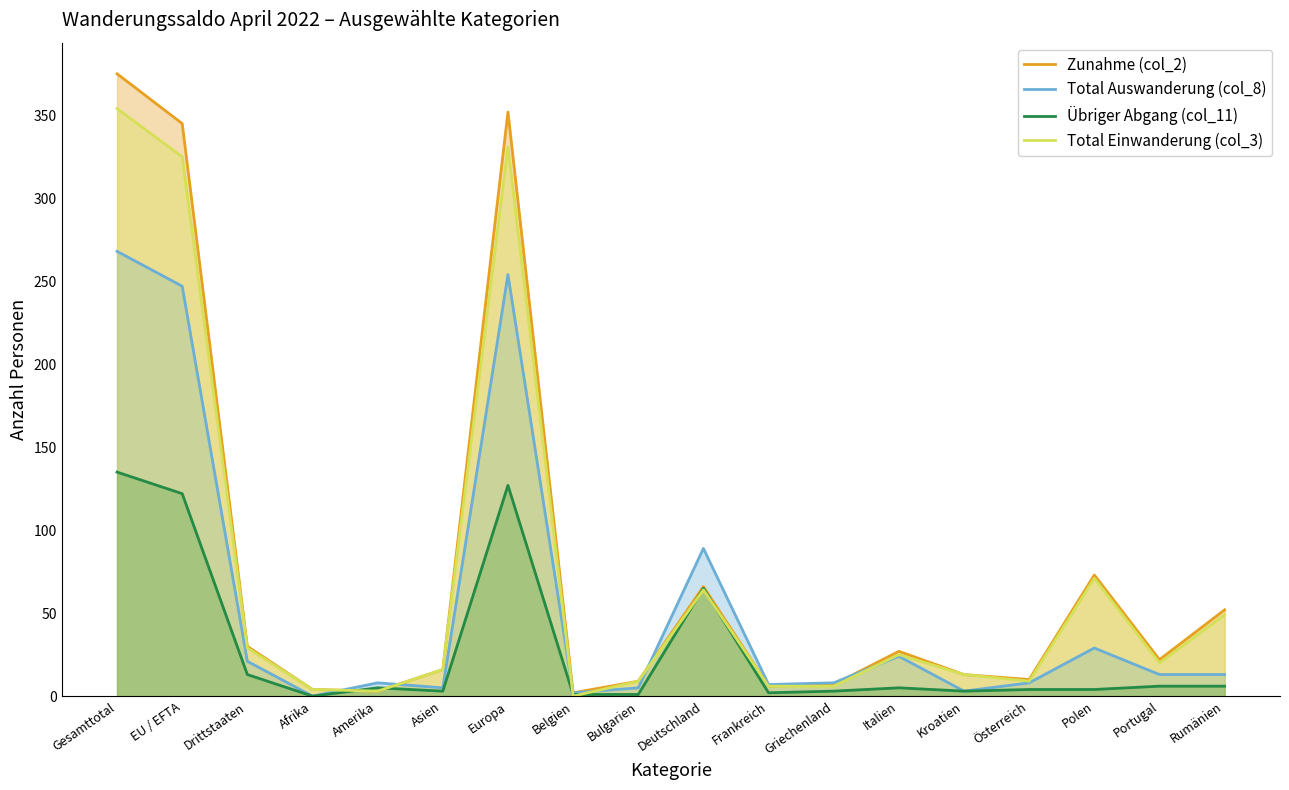

What is the difference between the highest and lowest values at Drittstaaten?

17